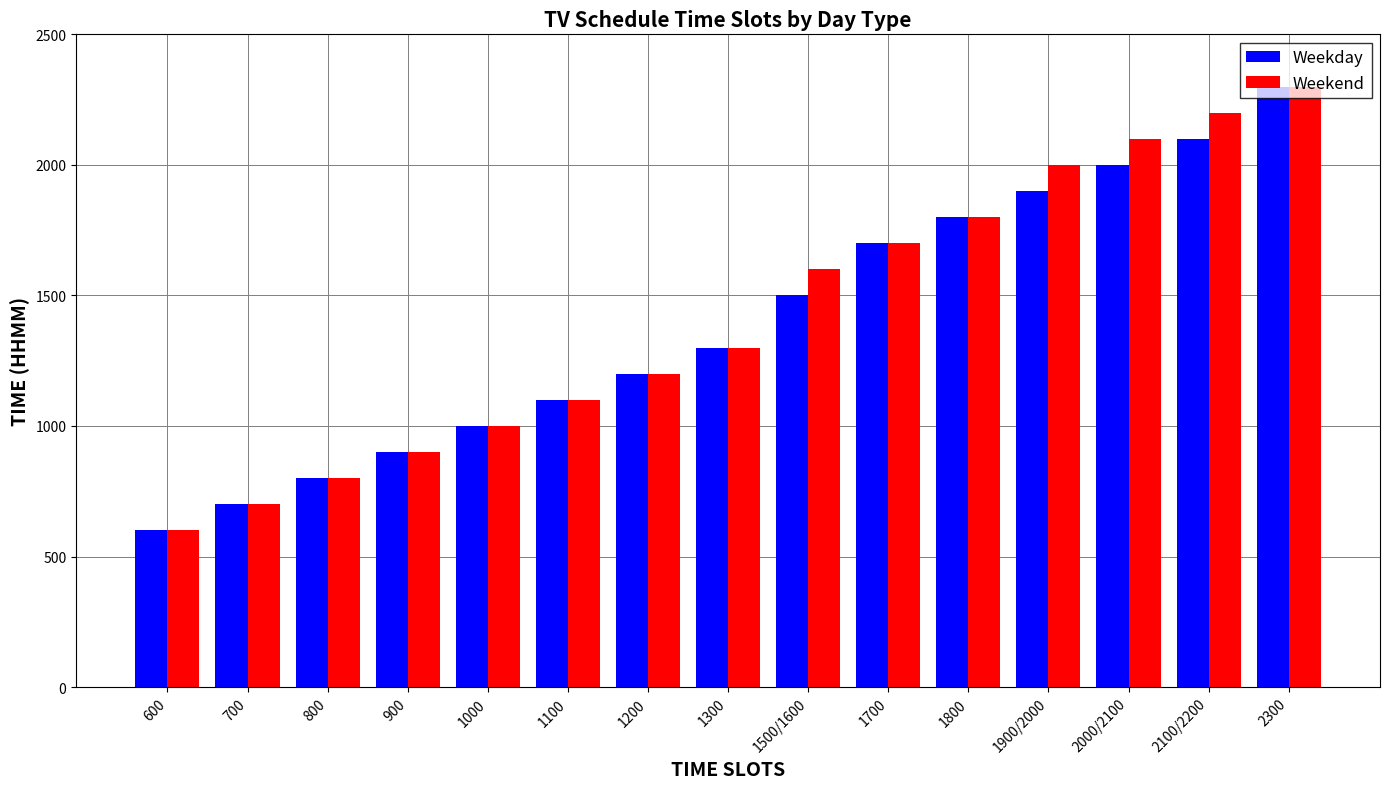

What position from the left is 800?

3